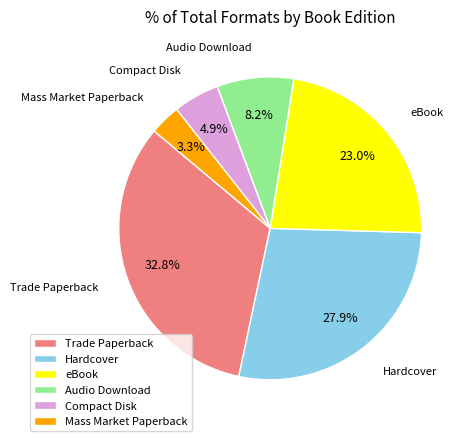

How many segments does this pie chart have?

6